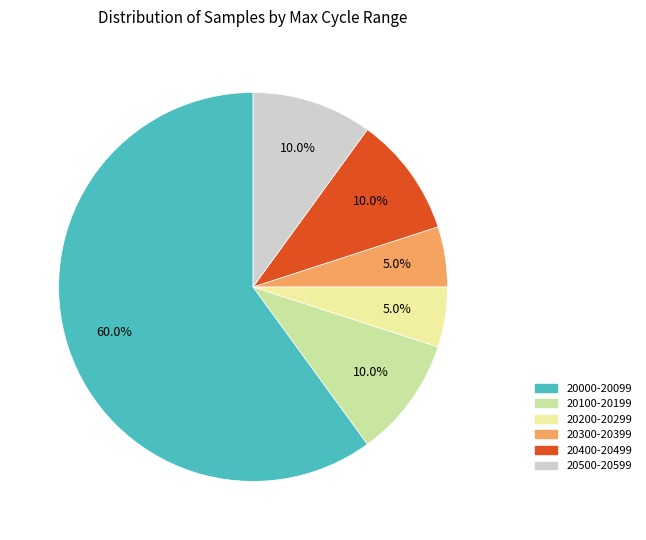

Approximately how many times larger is the value at 20500-20599 compared to 20100-20199?

1.0